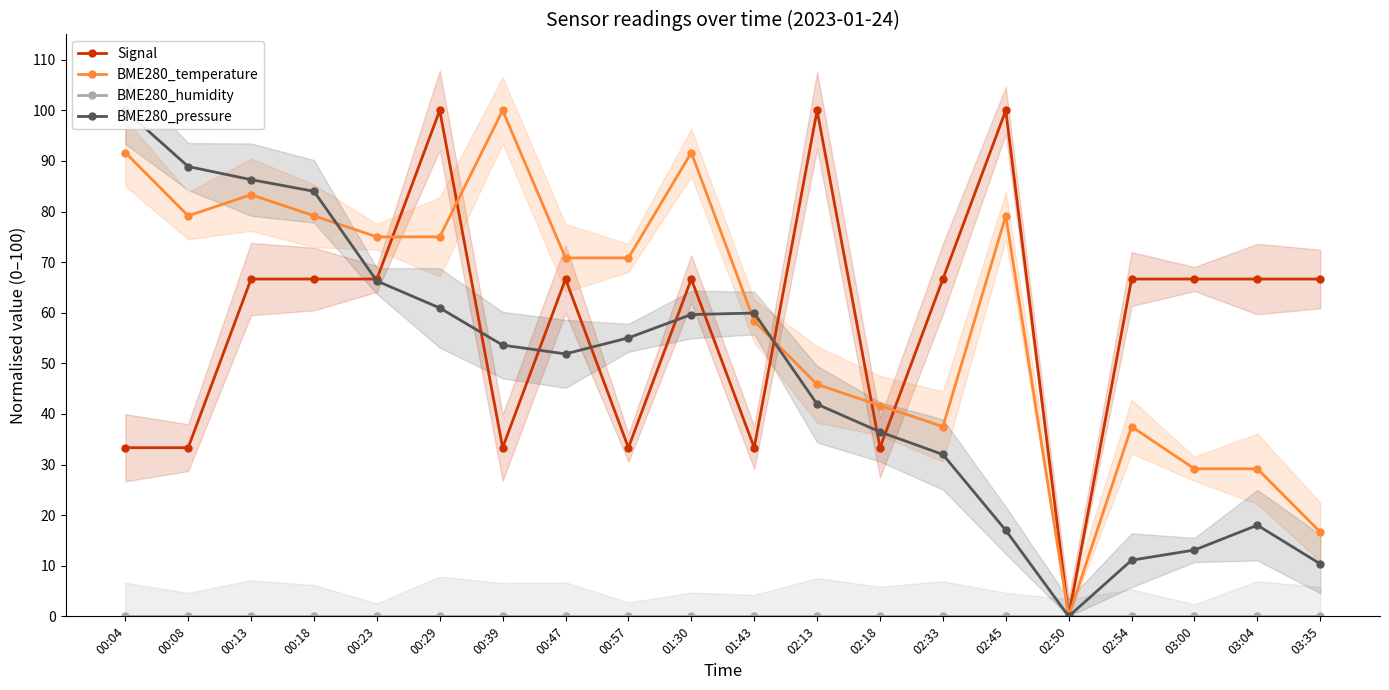

How many data points in BME280_temperature are above 70?

11